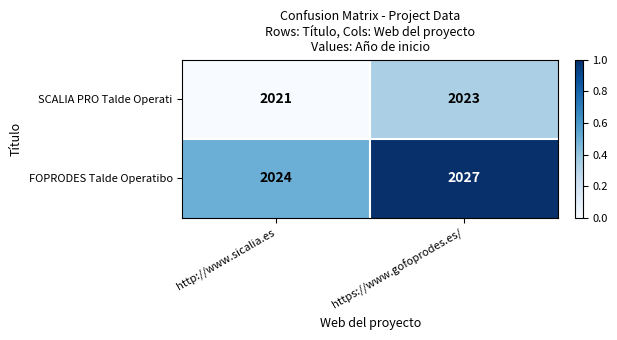

The value of SCALIA PRO Talde Operati at https://www.gofoprodes.es/ is 2023. True or false?

True